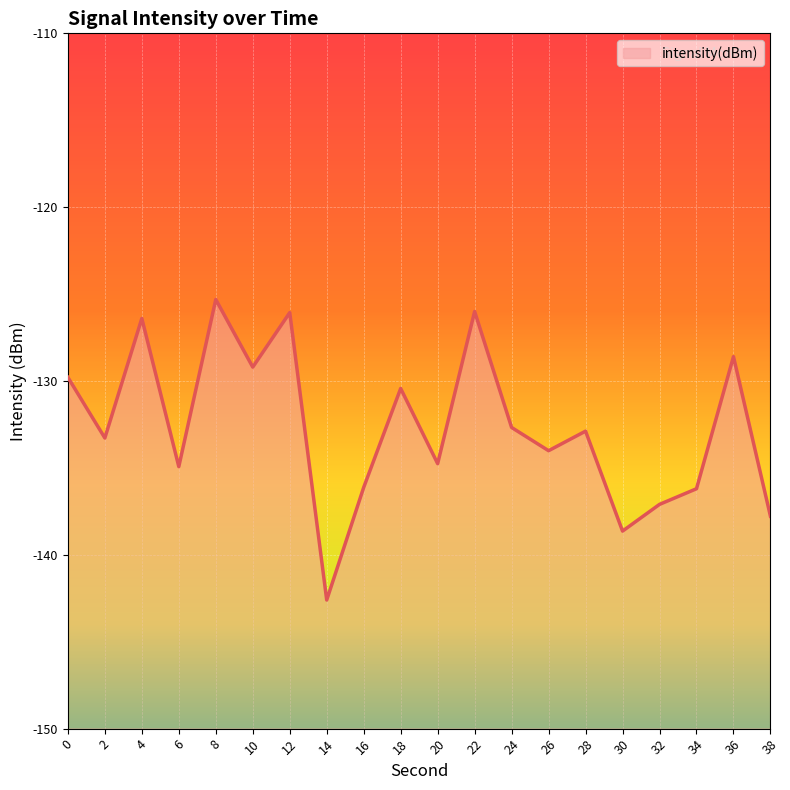

What is the change in value from 18 to 26?

-3.6